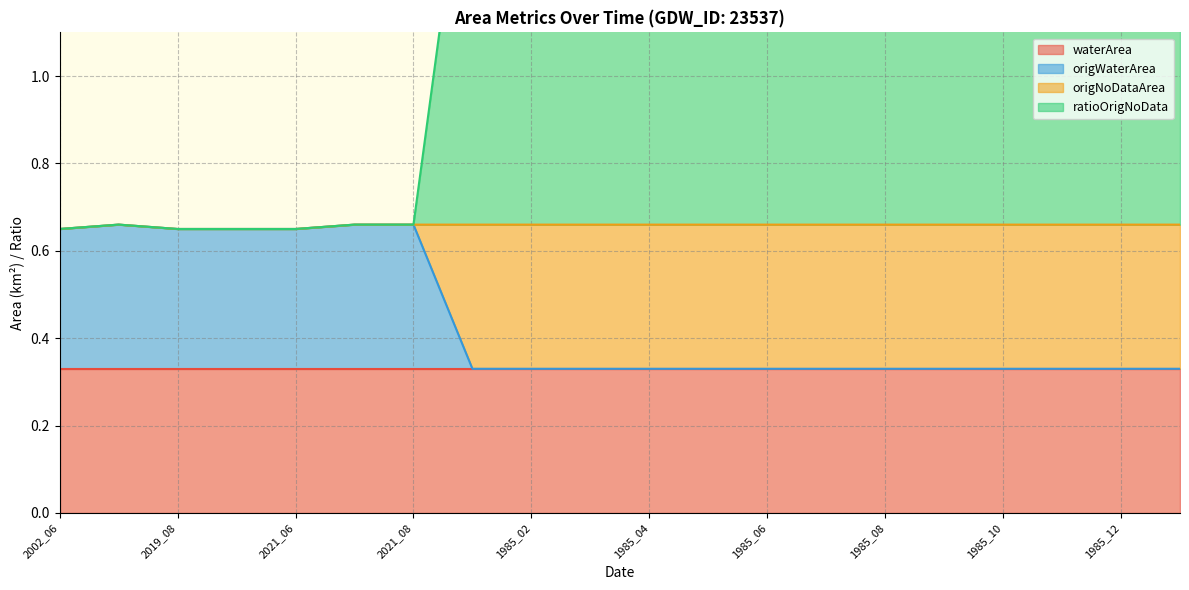

How many categories are shown in the chart?

20